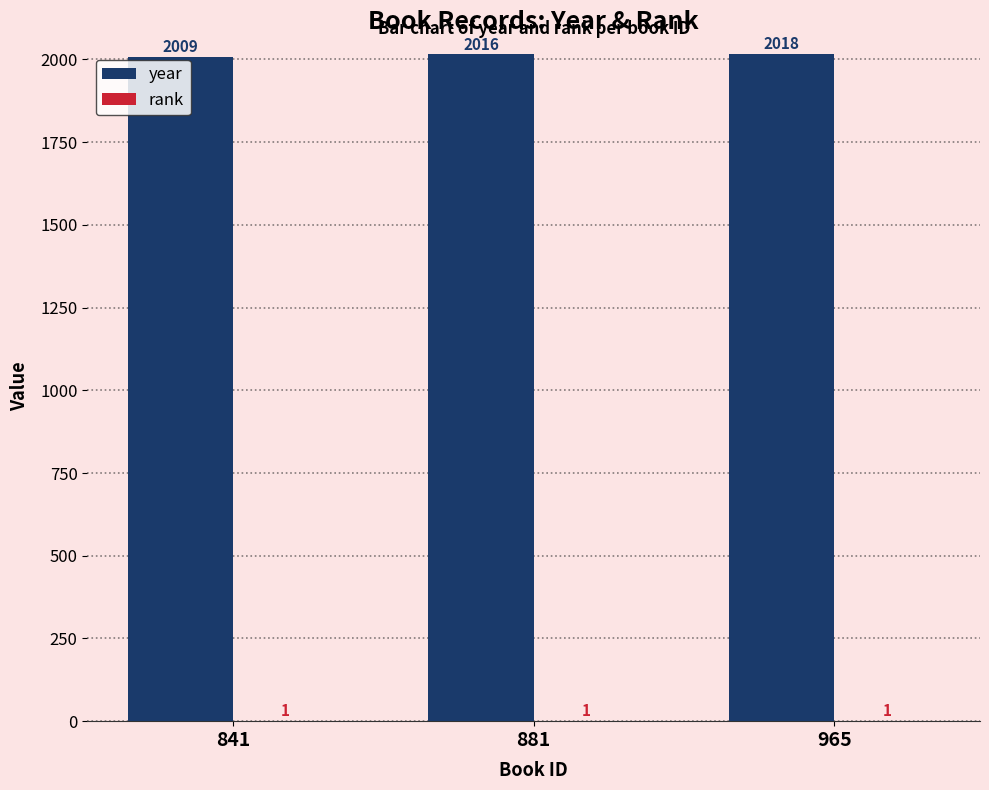

Which series has the largest total across all categories?

year